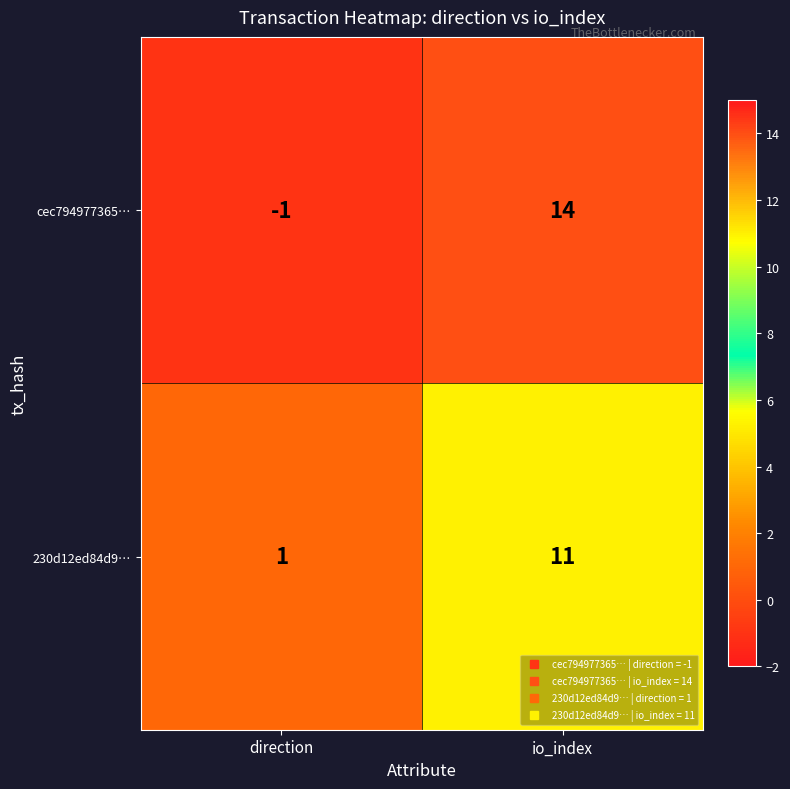

Which series has the largest range (max minus min)?

cec794977365…